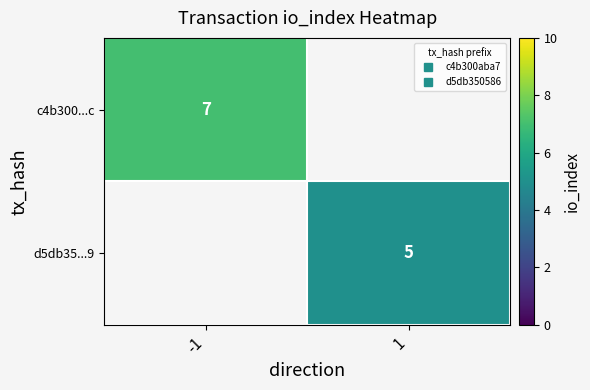

Where is c4b300...c nearest to the value 7?

-1